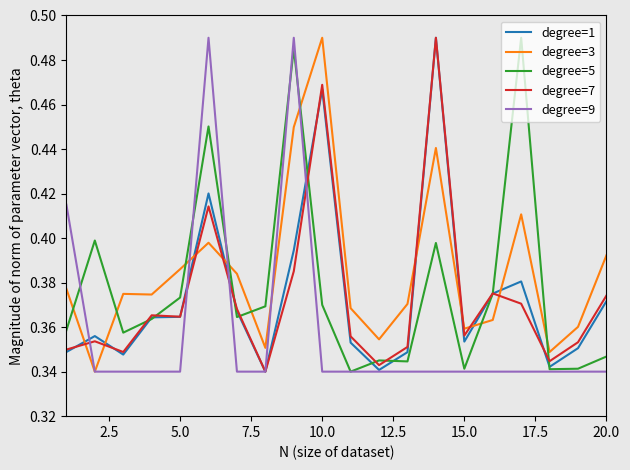

True or false: degree=3 and degree=5 cross at least once.

True